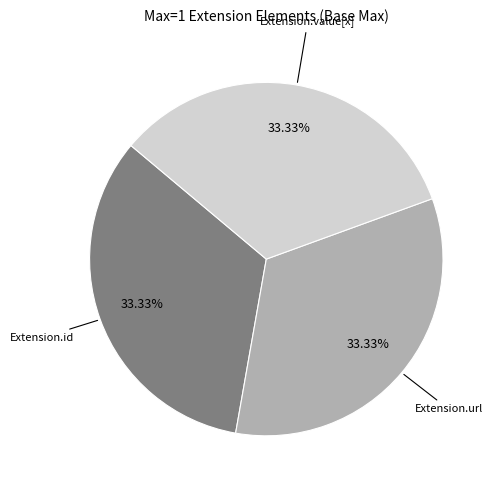

How many slices are in this pie chart?

3